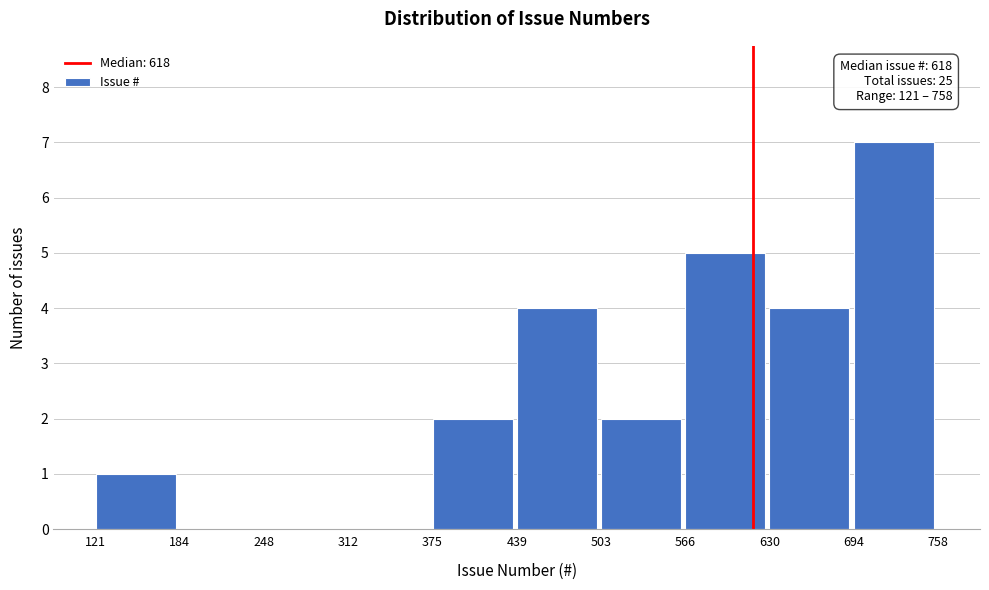

Over which range of the x-axis is the bar tallest?

694 to 758